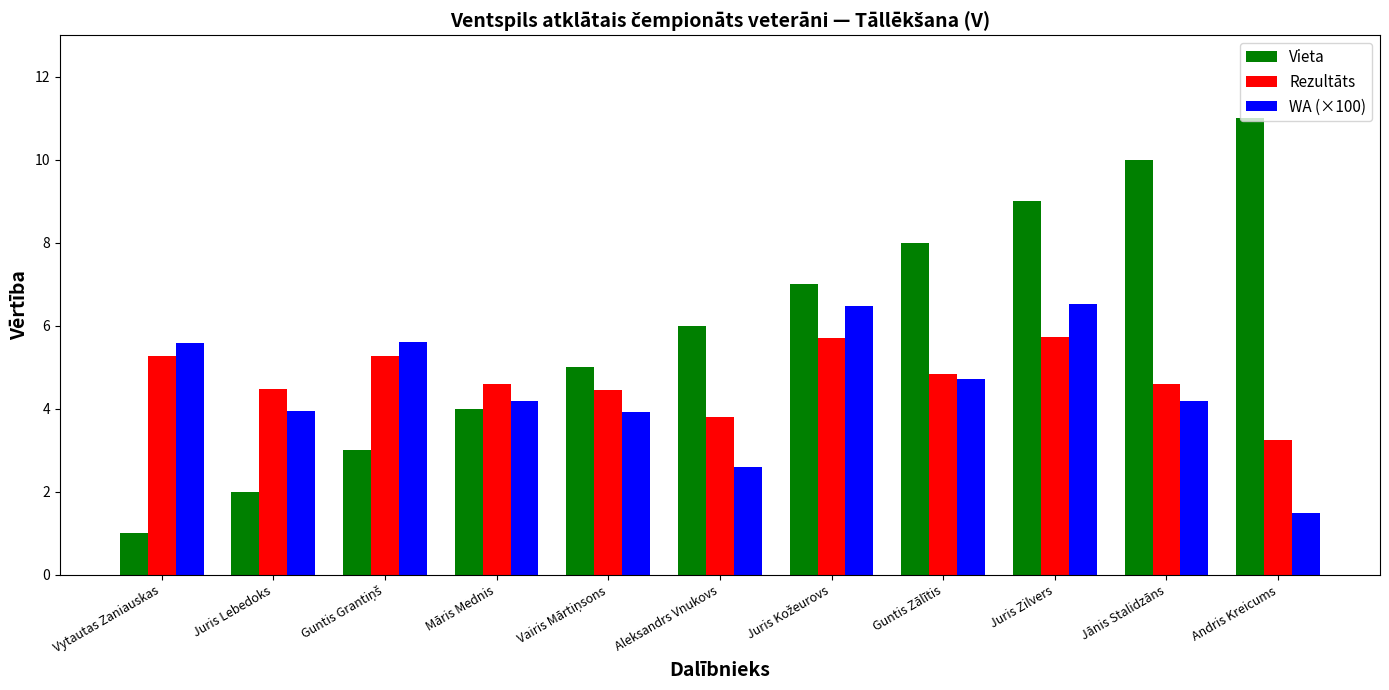

The Rezultāts series shows 4.8 at Guntis Zālītis. True or false?

True